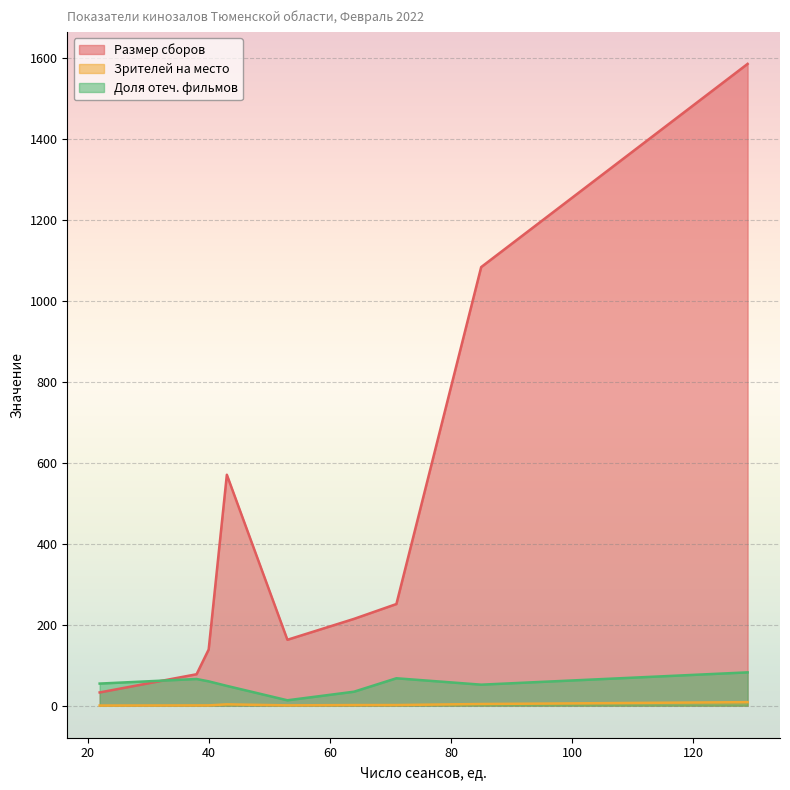

List the series in order of their peak value, lowest first.

Зрителей на место, Доля отеч. фильмов, Размер сборов